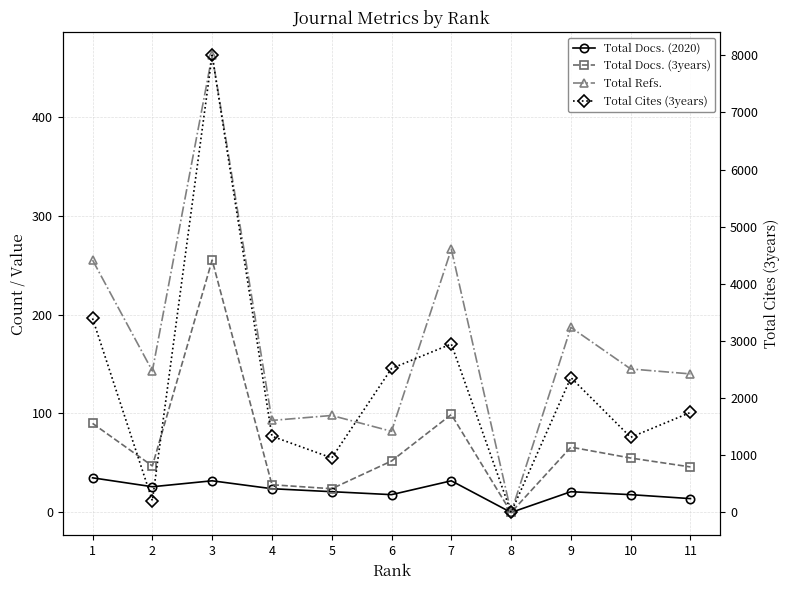

What are all the series names shown in the legend?

Total Docs. (2020), Total Docs. (3years), Total Refs., Total Cites (3years)